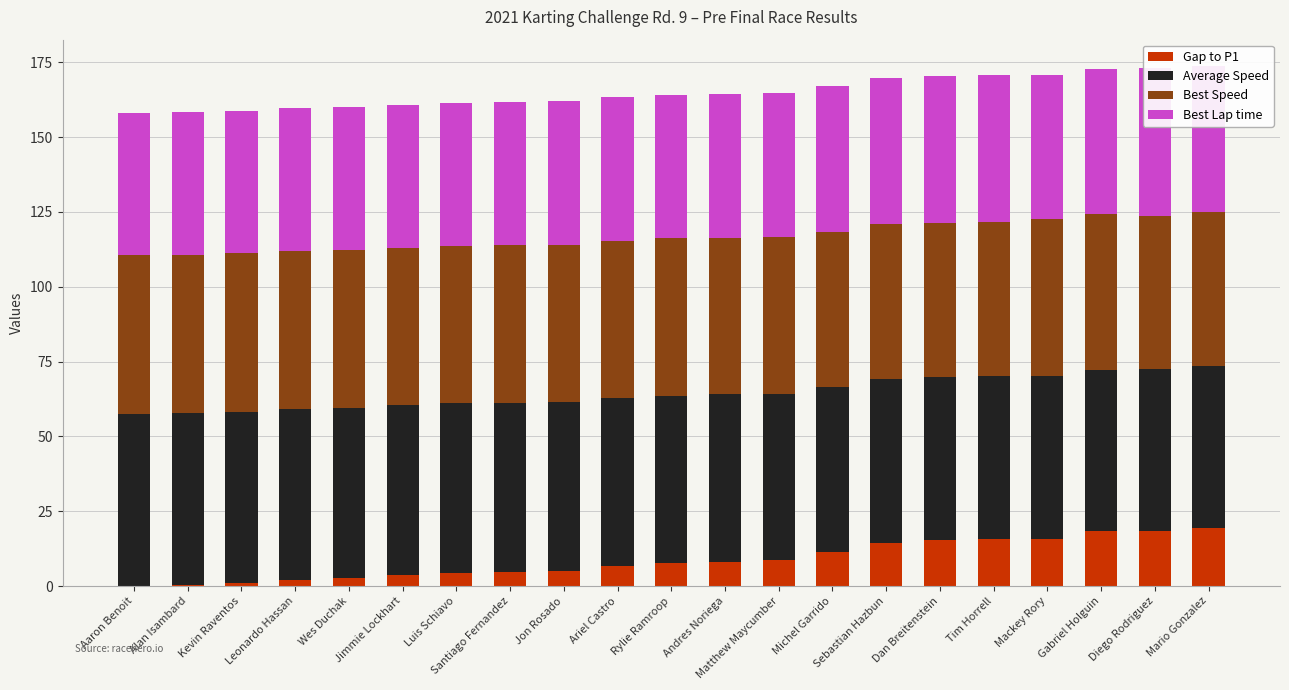

At which category is the sum across all series the highest?

Mario Gonzalez